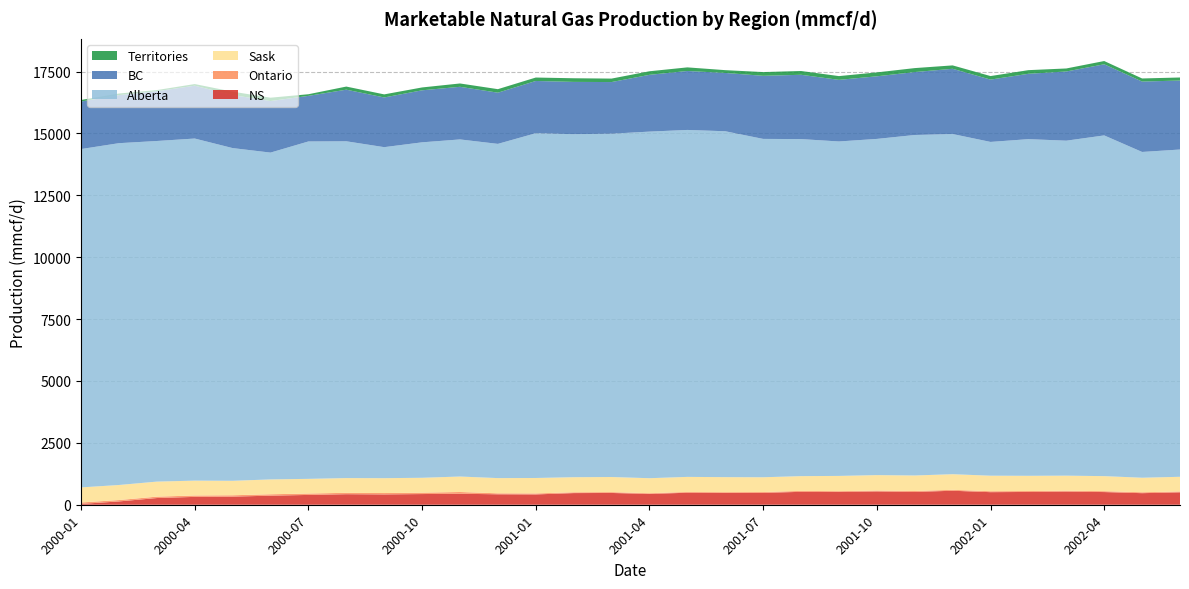

Reading left to right, what are all the values shown in this chart?

NS: 33.6	133.7	270.7	317.5	328.0	366.4	396.7	425.9	417.2	431.6	444.3	422.1	416.5	470.8	475.9	436.8	484.7	476.3	479.2	521.7	518.6	537.6	517.5	565.3	508.2	516.7	531.3	512.1	467.4	501.1
Ontario: 57.6	56.1	56.0	55.9	54.8	56.9	56.2	56.0	55.9	56.2	70.8	39.6	40.8	32.2	33.6	29.1	31.2	31.8	34.0	37.9	30.6	35.3	37.8	37.4	37.5	36.2	35.4	36.3	36.3	35.0
Sask: 609.1	607.6	607.6	600.7	584.3	599.8	592.8	595.3	600.5	601.3	624.8	614.6	623.6	609.6	610.5	606.4	609.1	606.8	597.0	596.1	615.3	624.0	626.6	631.0	627.8	616.0	608.4	607.5	587.4	593.2
Alberta: 13670.1	13810.7	13761.7	13821.5	13442.9	13204.6	13631.6	13607.1	13373.8	13553.4	13619.6	13503.6	13929.7	13858.6	13871.3	14003.0	14017.9	13975.1	13670.4	13617.5	13512.6	13583.2	13756.8	13744.3	13485.0	13602.0	13534.0	13765.7	13162.4	13222.7
BC: 1920.7	1942.5	2010.0	2135.2	2144.0	2083.4	1842.8	2085.3	2007.5	2102.2	2126.2	2068.8	2110.8	2112.7	2086.4	2294.3	2382.3	2355.9	2549.5	2598.2	2489.6	2529.6	2542.6	2635.9	2518.4	2640.7	2795.5	2874.1	2843.7	2787.5
Territories: 63.0	63.1	47.3	65.6	135.9	134.5	65.5	125.7	124.8	115.4	135.1	141.9	139.1	147.1	140.1	144.3	145.5	113.0	150.5	153.1	151.6	158.1	160.4	137.0	142.8	147.4	122.0	131.5	125.6	122.8